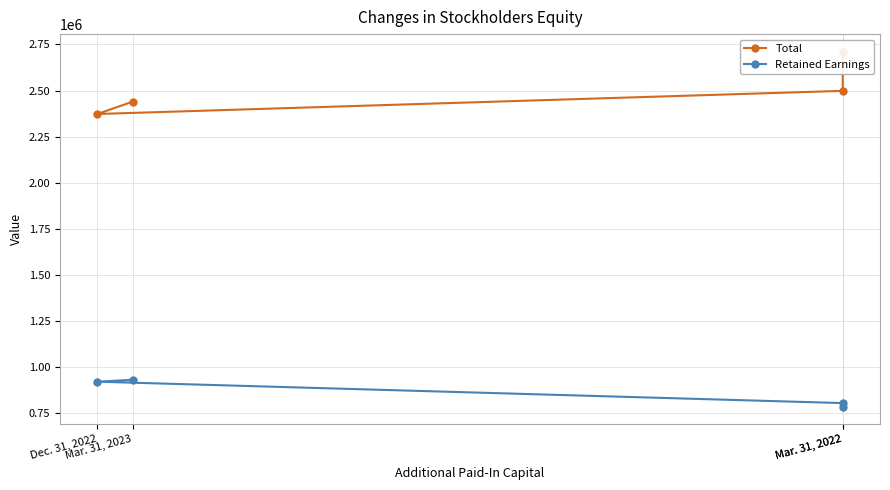

What is the difference between the maximum and second lowest values in the Total series?

269835